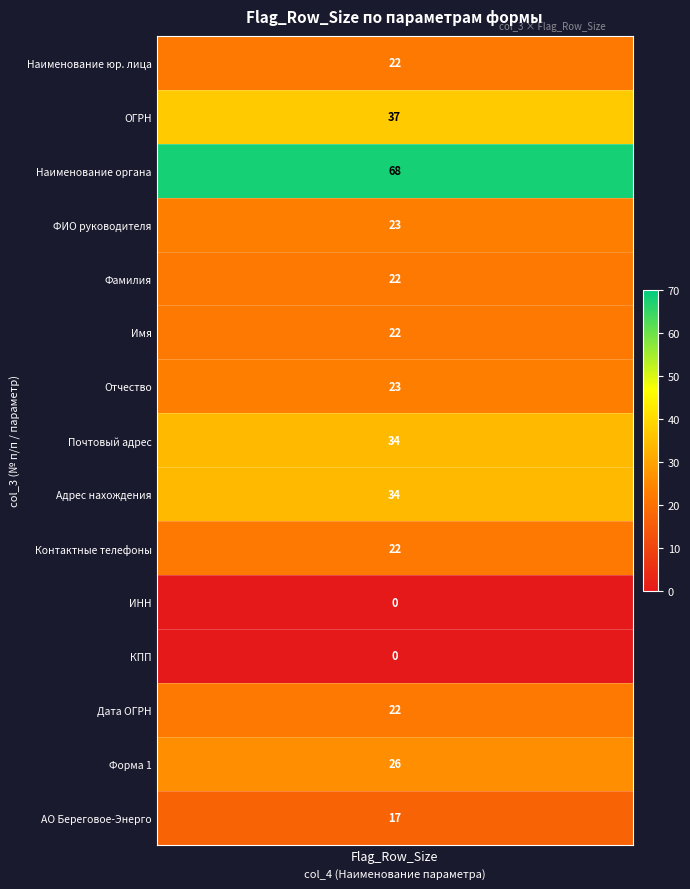

How many values are below 22?

3